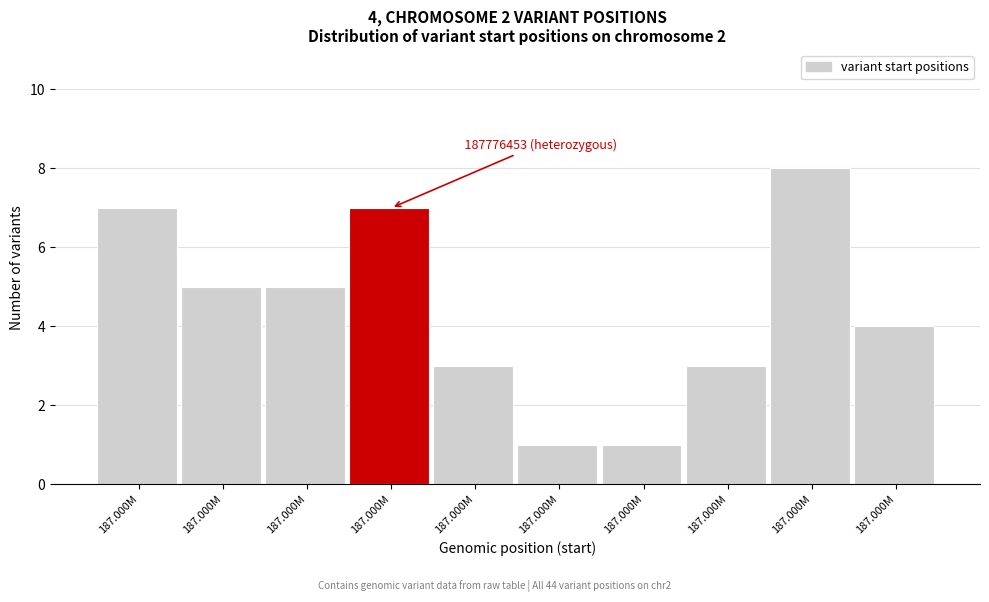

How many bars are there in total?

10